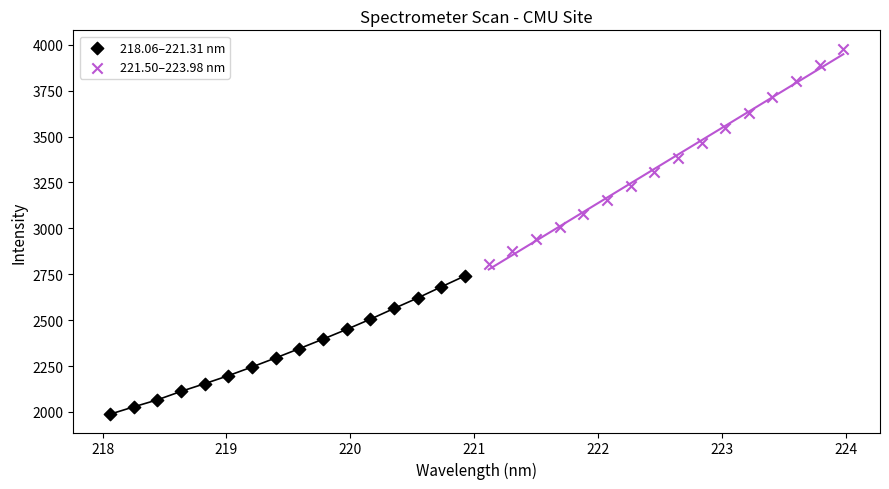

Which series reaches the maximum Y coordinate?

221.50–223.98 nm